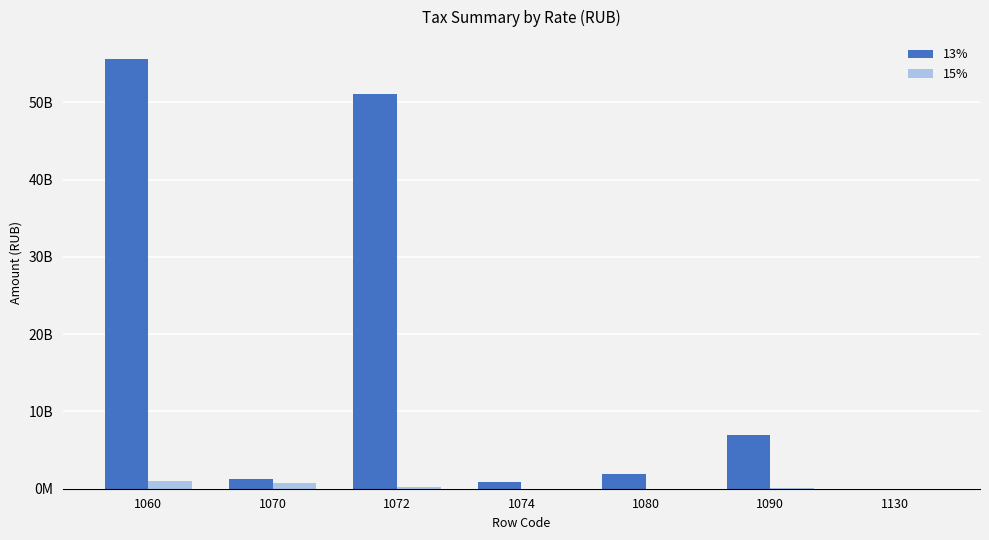

Reading left to right, what are all the values shown in this chart?

13%: 55665415614	1215243164	51054801295	877913292	1872762730	7009505401	0
15%: 1032933879	796467099	220258192	6807896	0	155032800	0